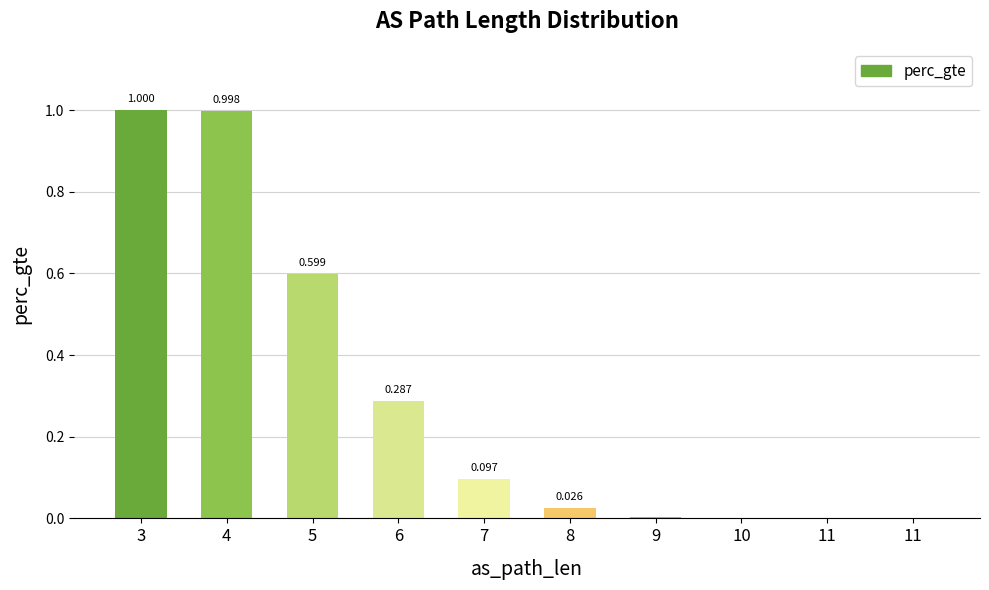

At which label is the value closest to 0?

11